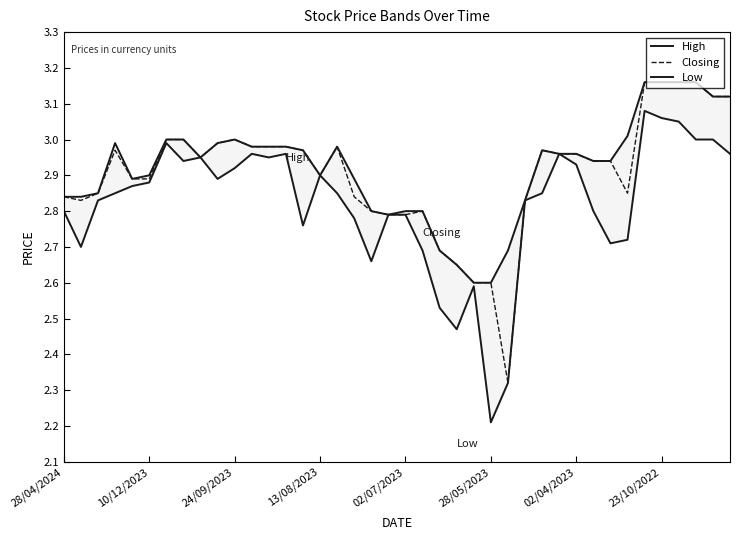

True or false: High and Low intersect in this chart.

False